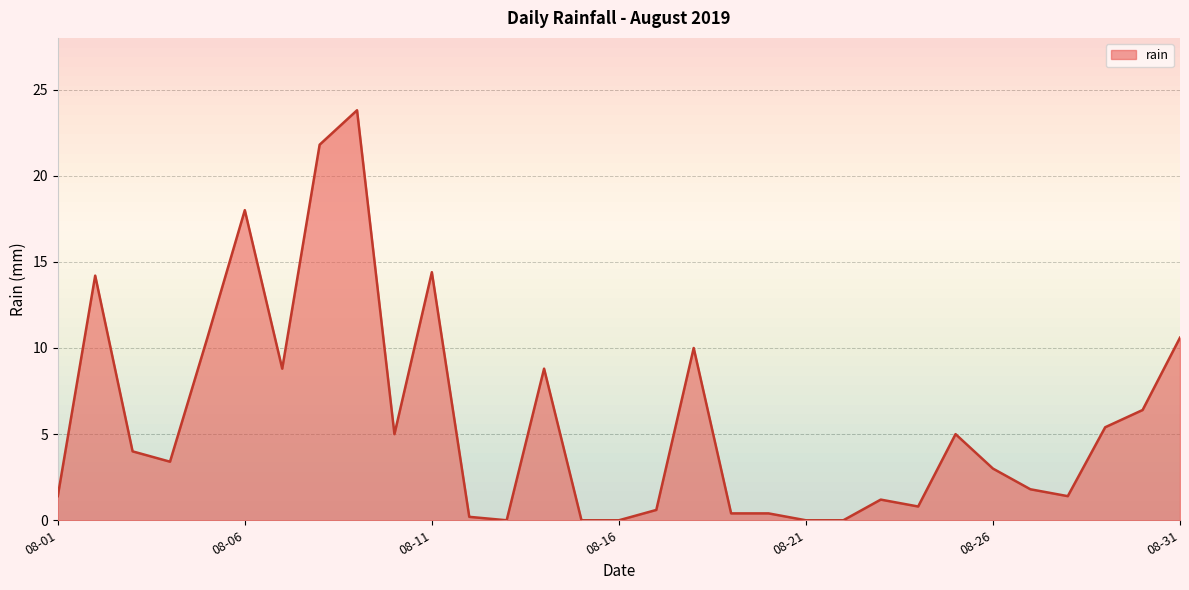

The value of rain at 08-06 is 18.0. True or false?

True